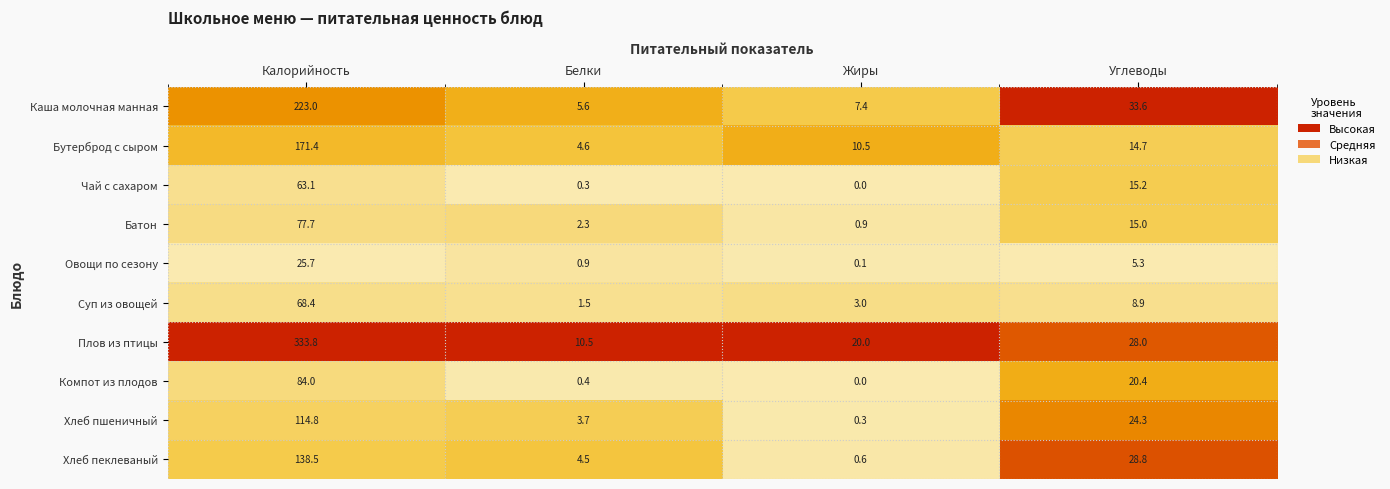

Rank the series by their maximum value, from lowest to highest.

Овощи по сезону, Чай с сахаром, Суп из овощей, Батон, Компот из плодов, Хлеб пшеничный, Хлеб пеклеваный, Бутерброд с сыром, Каша молочная манная, Плов из птицы